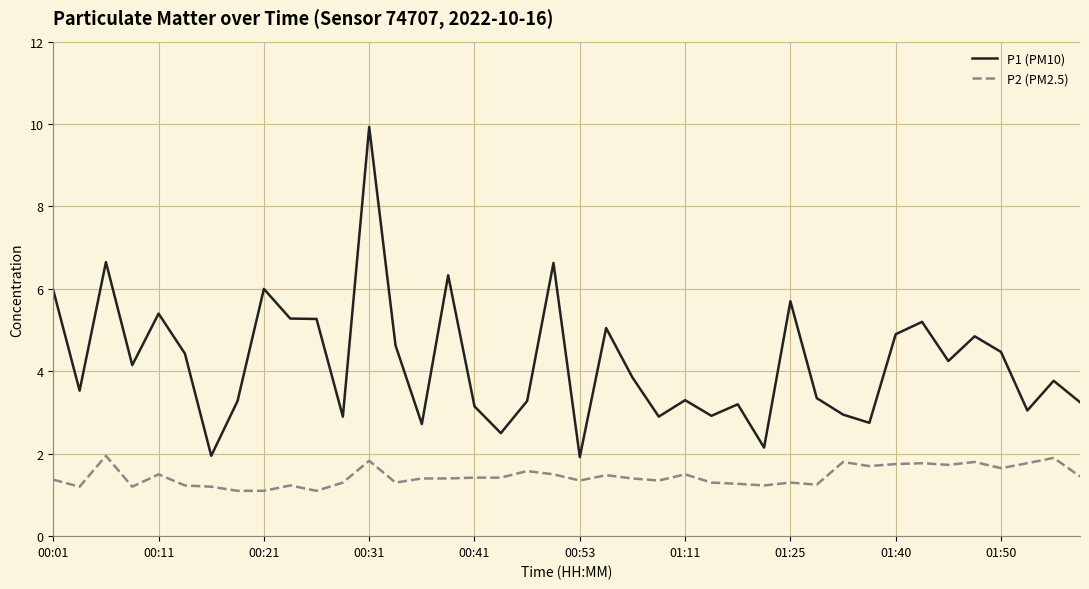

Rank the series by their average value, from highest to lowest.

P1 (PM10), P2 (PM2.5)